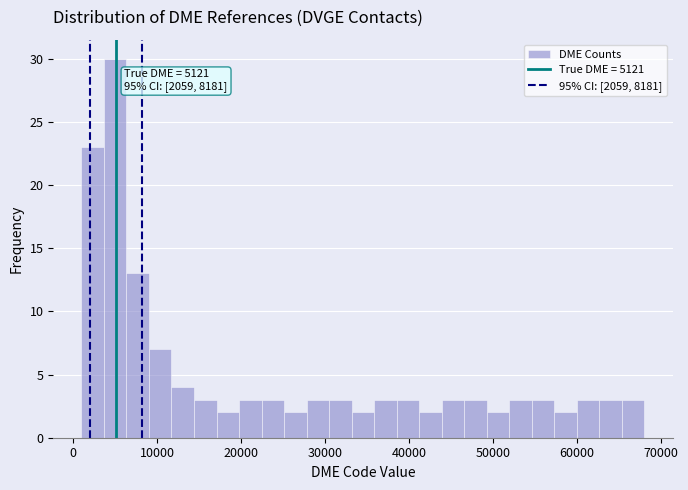

Around what value on the x-axis is the tallest bar? Give the approximate position of its centre, as read against the axis.

5000